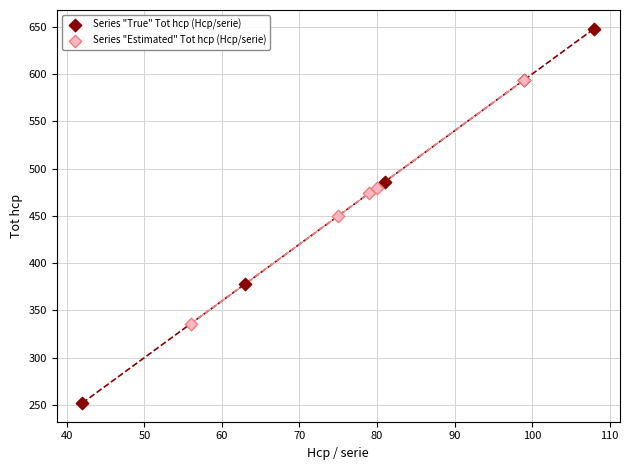

Which series reaches the maximum Y coordinate?

Series "True" Tot hcp (Hcp/serie)